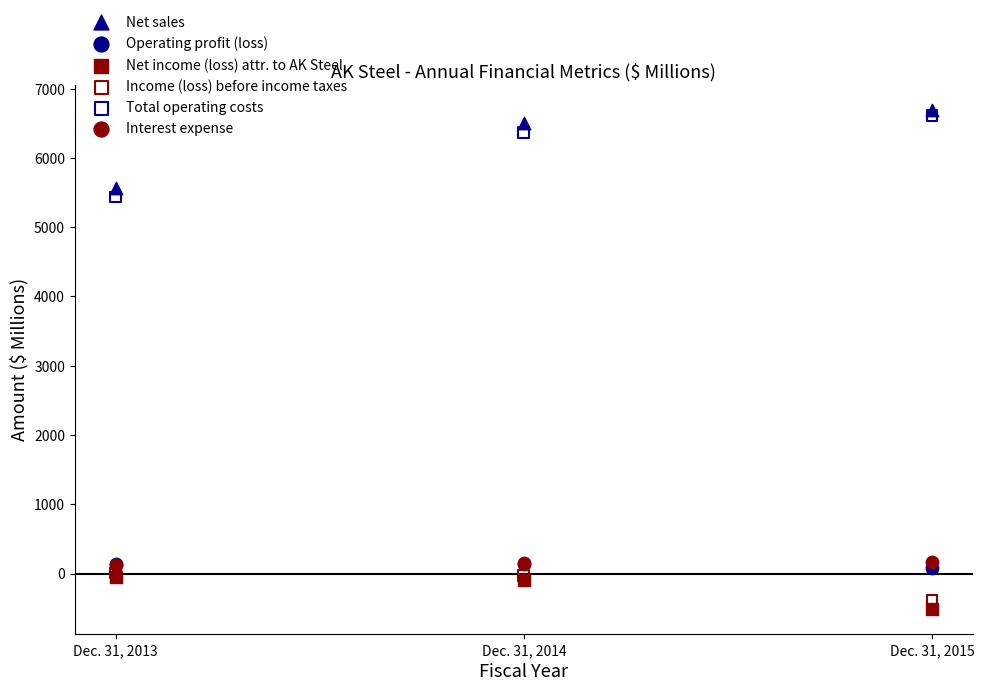

Which series has the widest spread of Y values?

Total operating costs